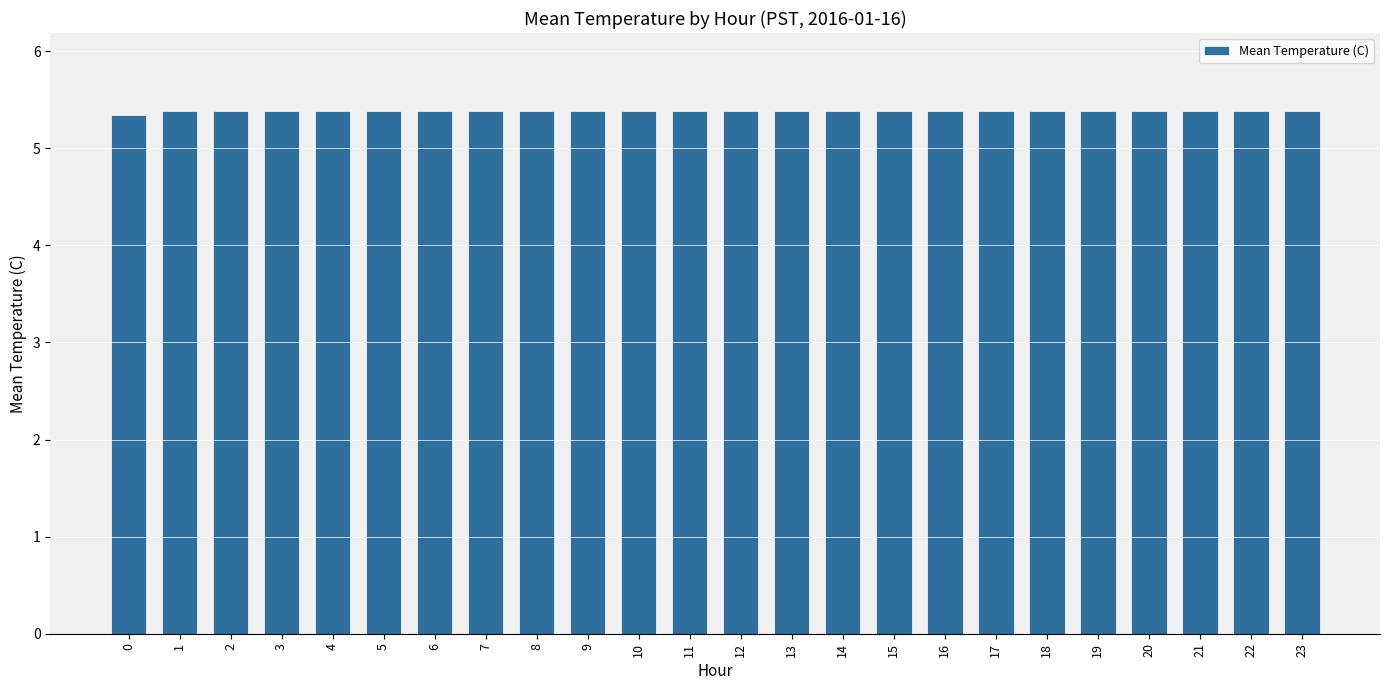

What is the value of the 2nd bar from the left?

5.4